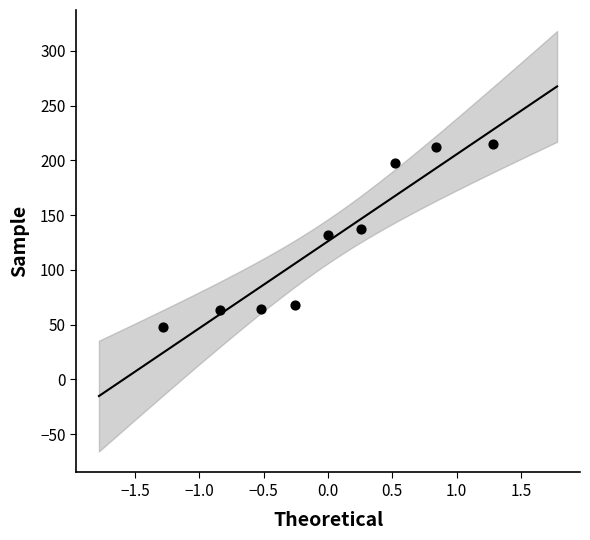

What is the range of X values (max minus min)?

2.6